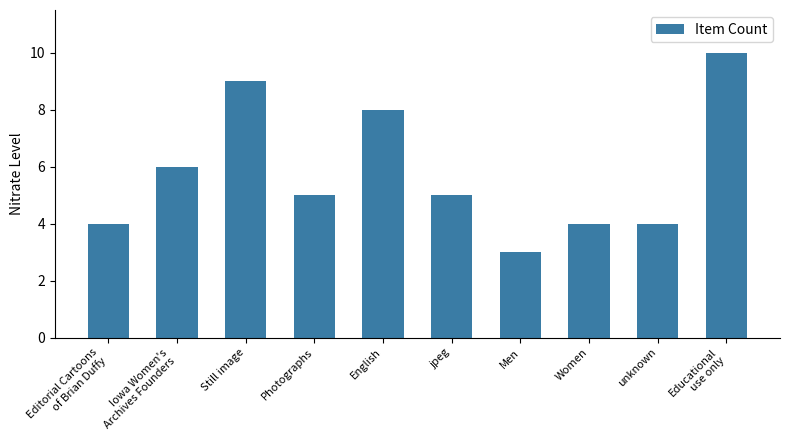

True or false: the data shows 2 at Editorial Cartoons
of Brian Duffy.

False